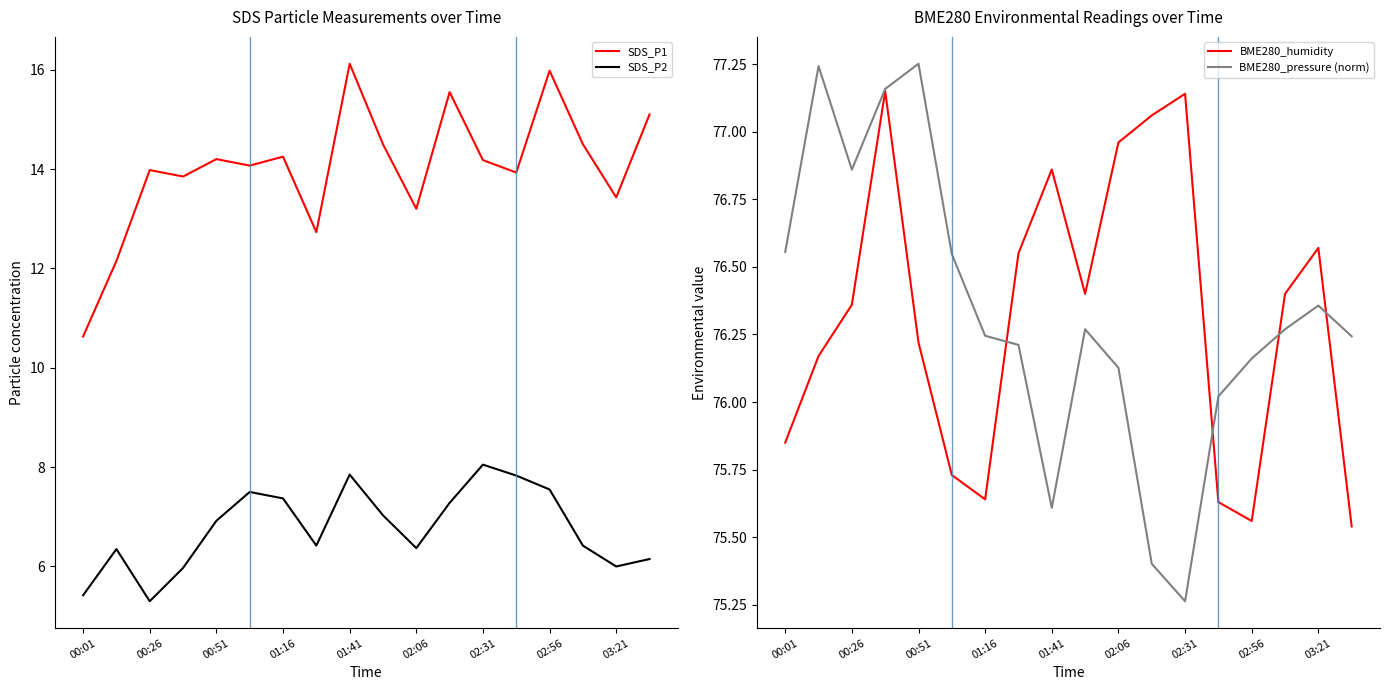

Is it true that SDS_P2 equals 7.0 at 9?

True